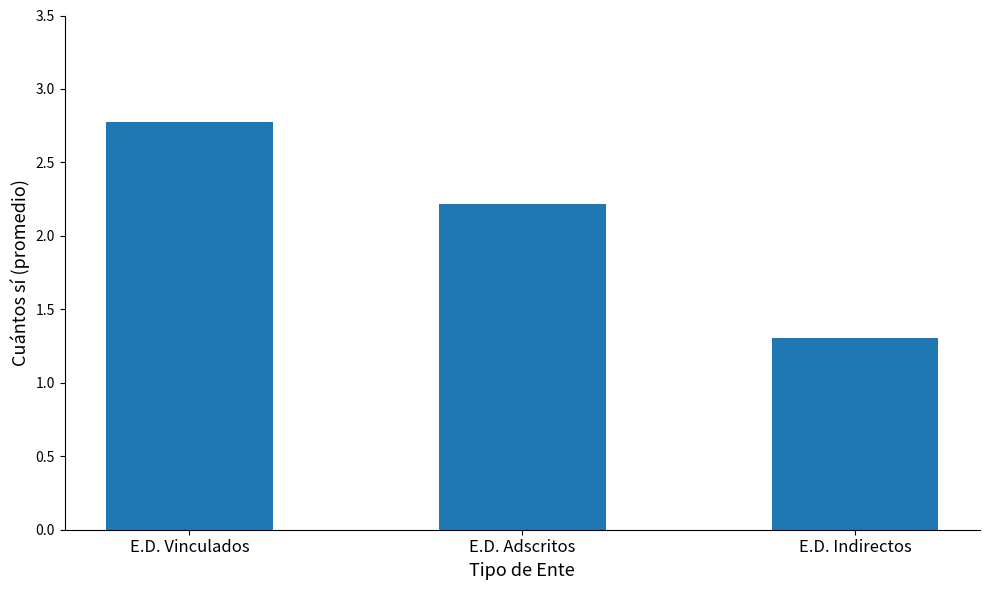

Which has a higher value, E.D. Adscritos or E.D. Indirectos?

E.D. Adscritos